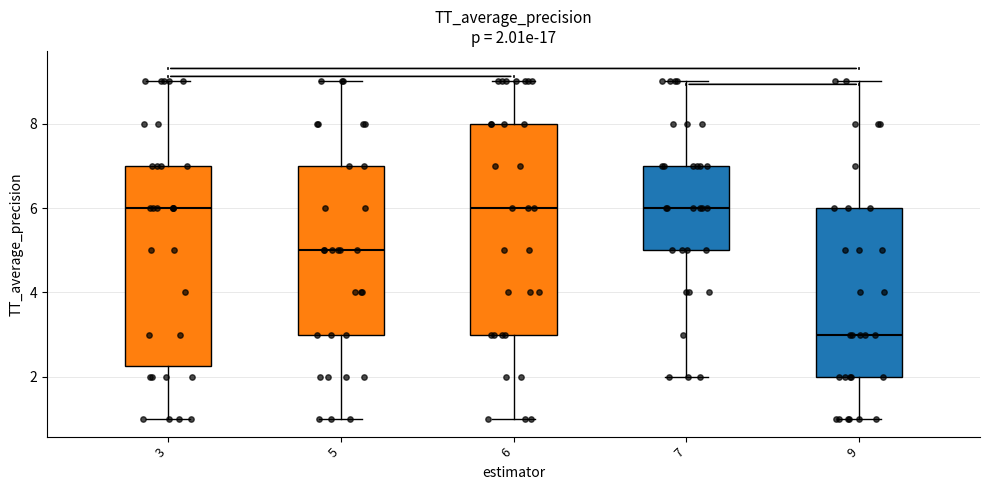

Which box is the tallest, from its lower edge to its upper edge?

6